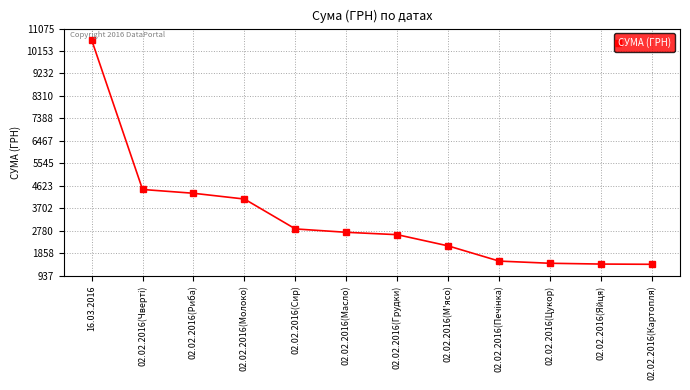

What position from the right is 02.02.2016(Картопля)?

1